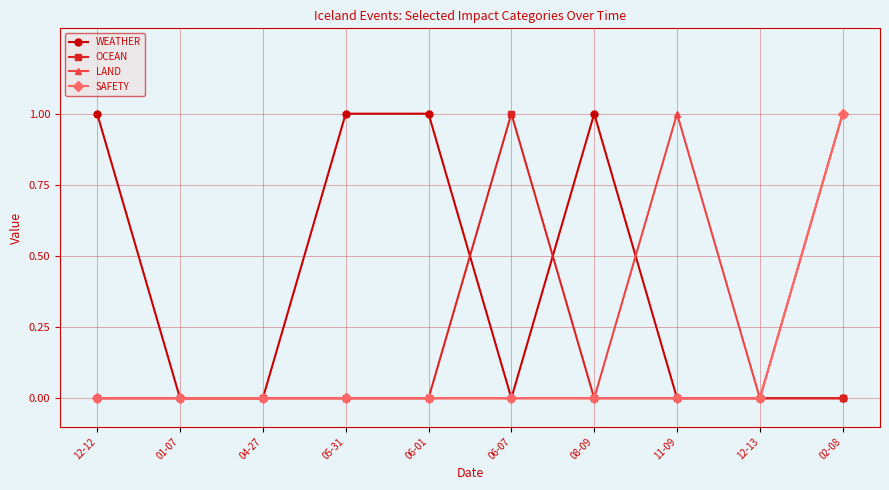

Which series changed the most between 04-27 and 05-31?

WEATHER